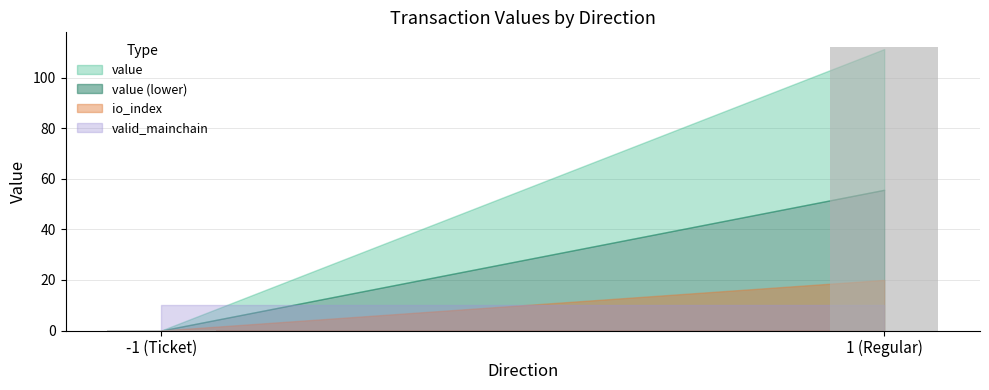

What is the greatest value displayed?

112.3